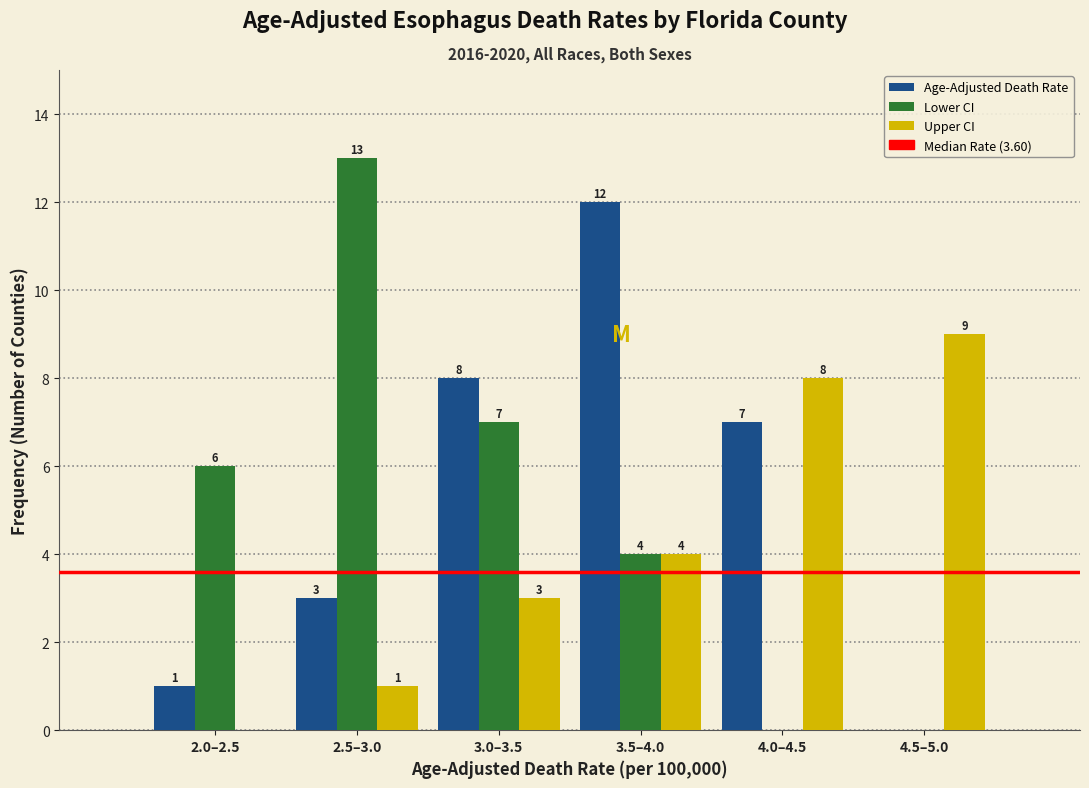

Reading right to left, what are all the values shown in this chart?

Age-Adjusted Death Rate: 4.5–5.0=0	4.0–4.5=7	3.5–4.0=12	3.0–3.5=8	2.5–3.0=3	2.0–2.5=1
Lower CI: 4.5–5.0=0	4.0–4.5=0	3.5–4.0=4	3.0–3.5=7	2.5–3.0=13	2.0–2.5=6
Upper CI: 4.5–5.0=9	4.0–4.5=8	3.5–4.0=4	3.0–3.5=3	2.5–3.0=1	2.0–2.5=0